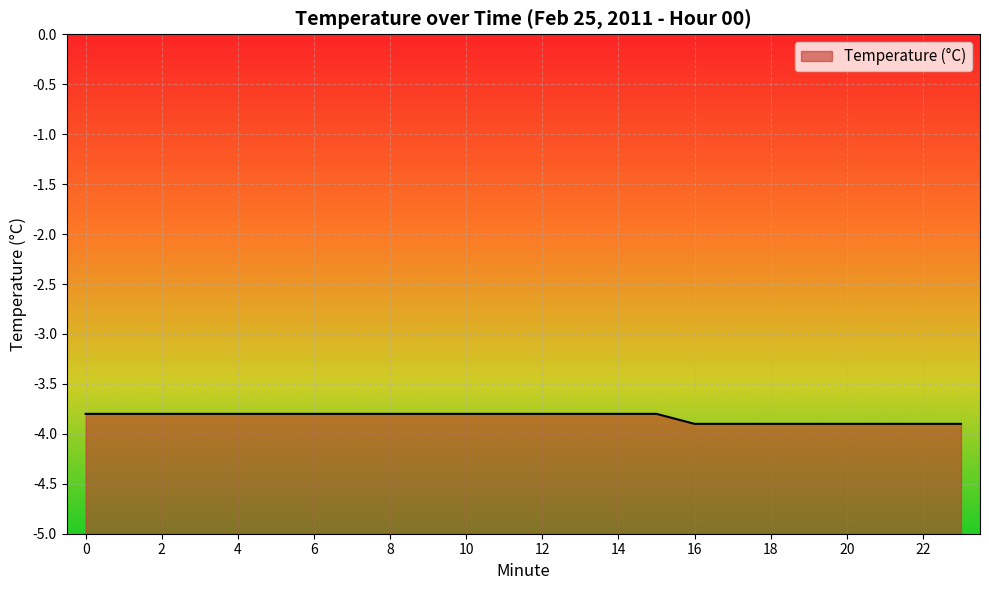

Rank the categories by value from lowest to highest.

16, 17, 18, 19, 20, 21, 22, 23, 0, 1, 2, 3, 4, 5, 6, 7, 8, 9, 10, 11, 12, 13, 14, 15